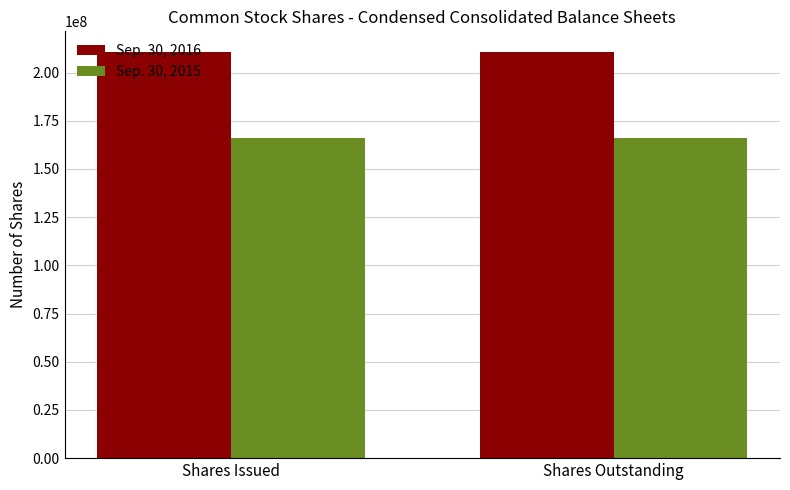

What is the spread (max minus min) of values at Shares Outstanding?

44547726